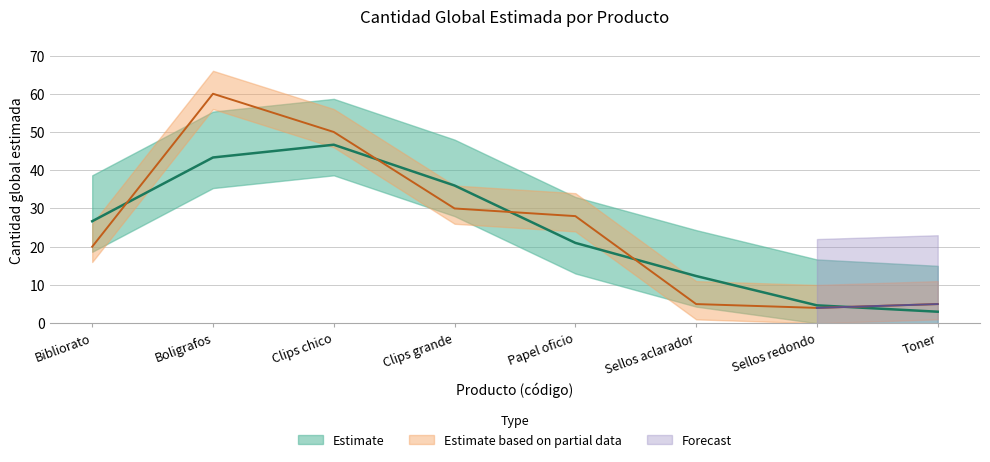

Reading left to right, what are all the values shown in this chart?

20	60	50	30	28	5	4	5